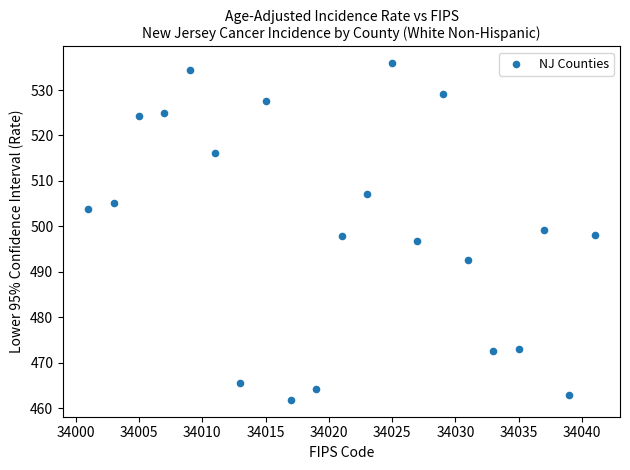

What is the range of Y values (max minus min)?

74.1